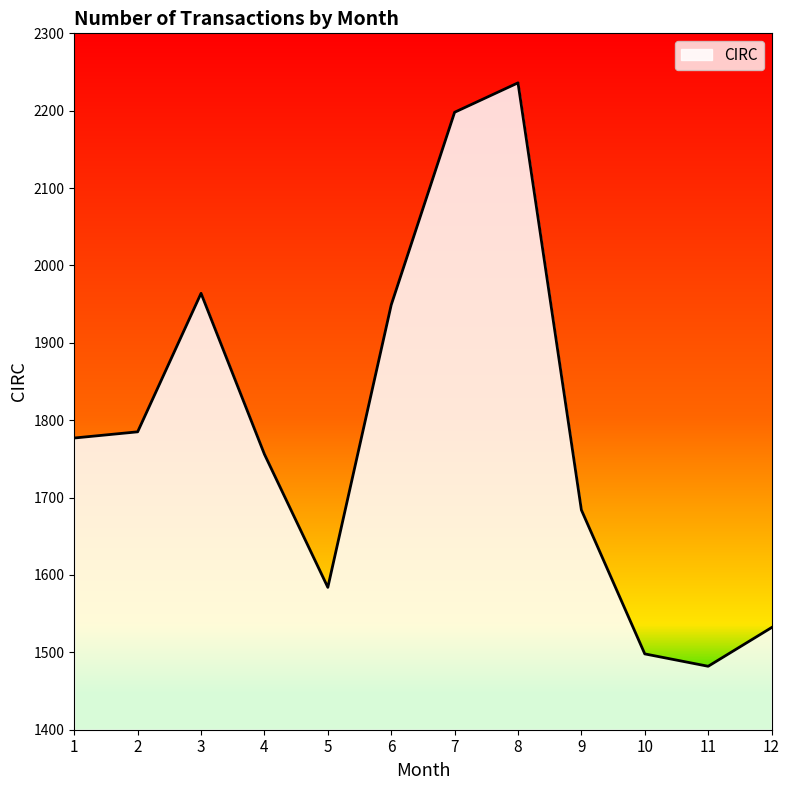

List the labels in order of value, smallest first.

11, 10, 12, 5, 9, 4, 1, 2, 6, 3, 7, 8